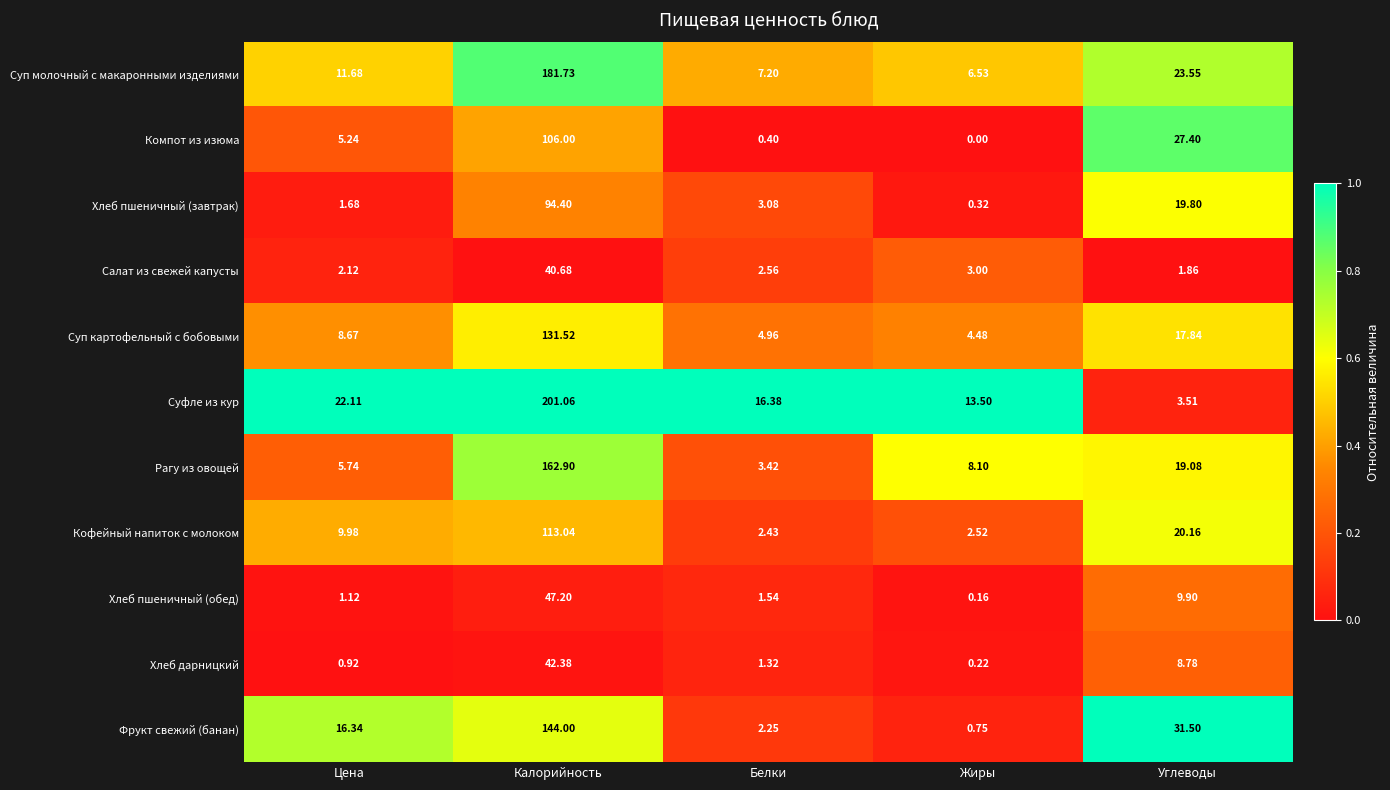

Count the number of data series in this chart.

11